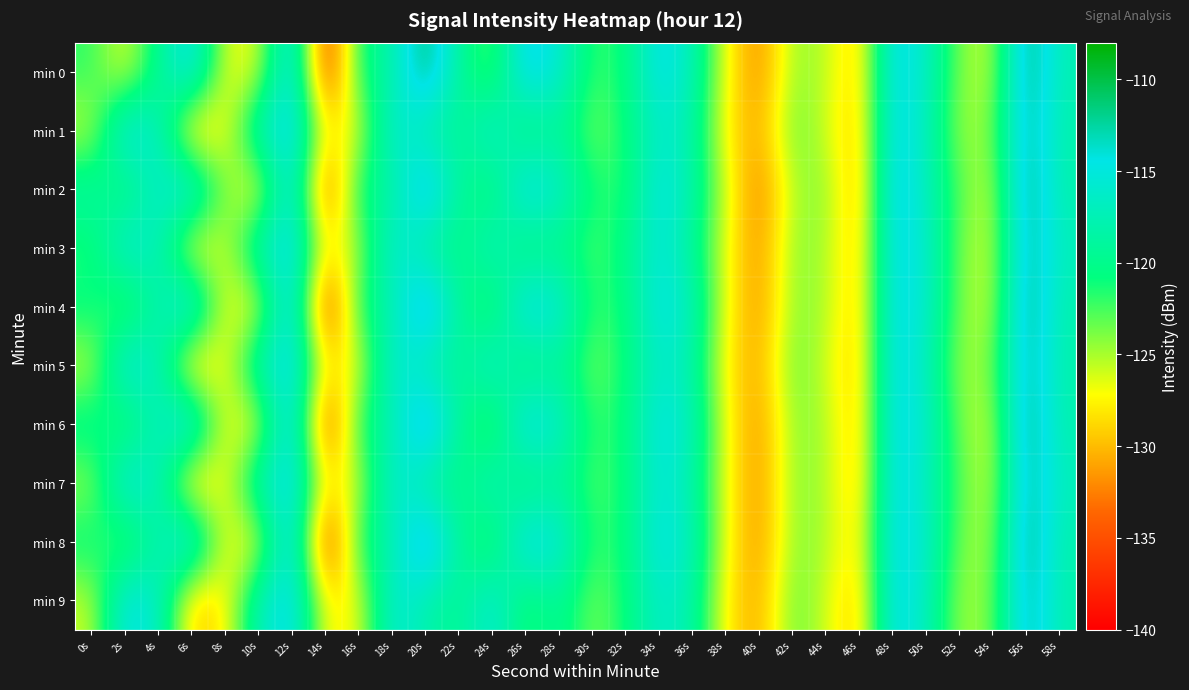

Which series has the largest range (max minus min)?

min 4